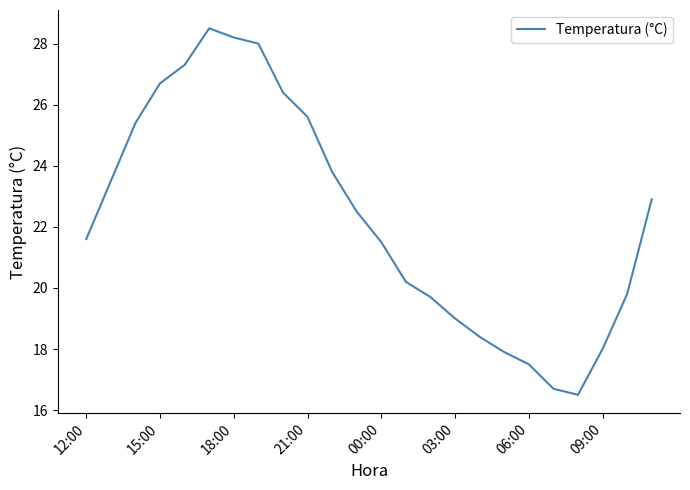

What is the minimum value shown in the chart?

16.5